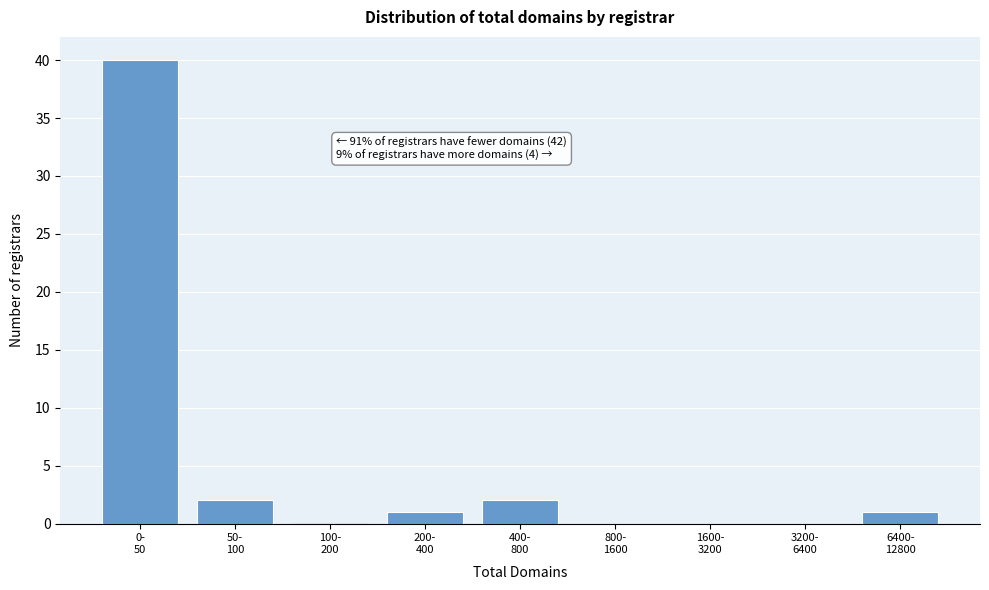

What is the sum of all values?

46